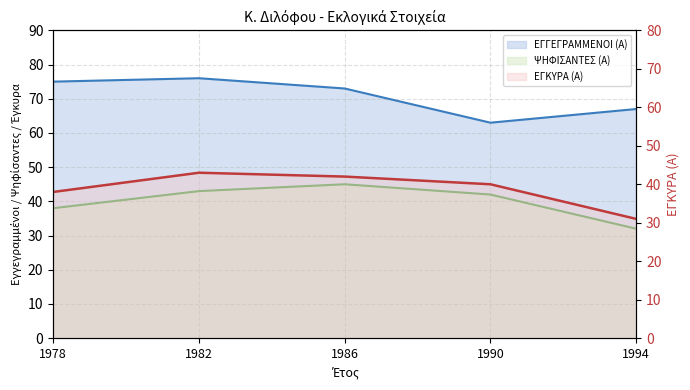

How many distinct data groups are displayed?

3